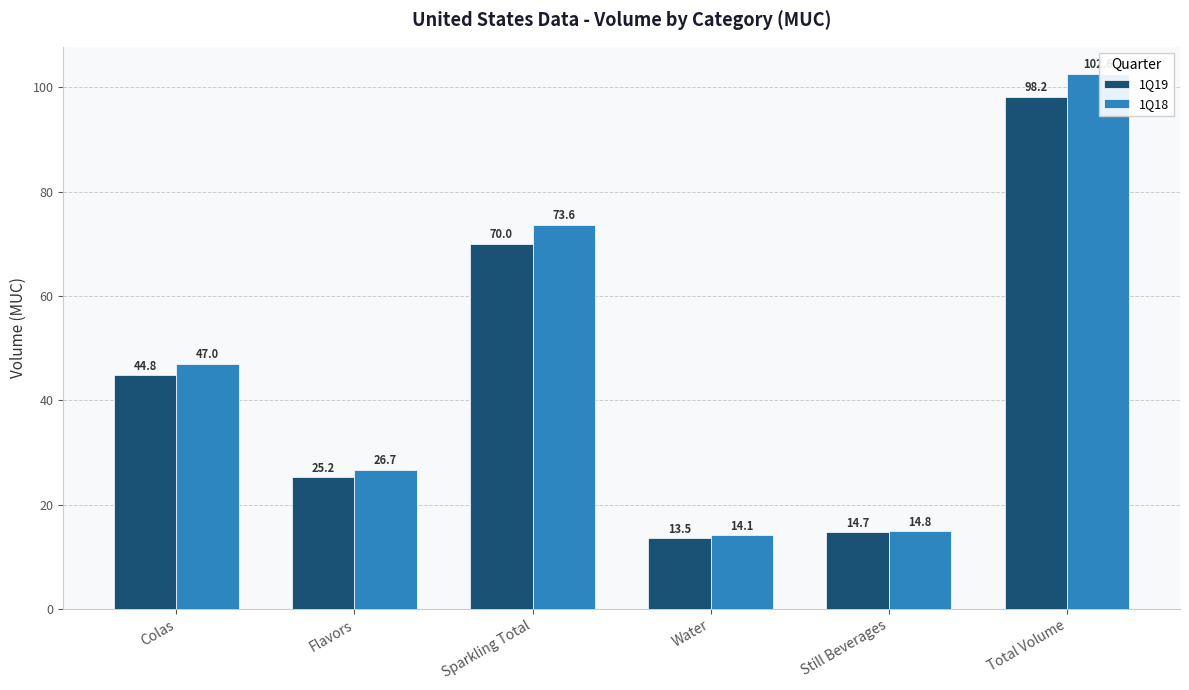

Reading left to right, what are all the values shown in this chart?

1Q19: 44.8	25.2	70.0	13.5	14.7	98.2
1Q18: 47.0	26.7	73.6	14.1	14.8	102.6